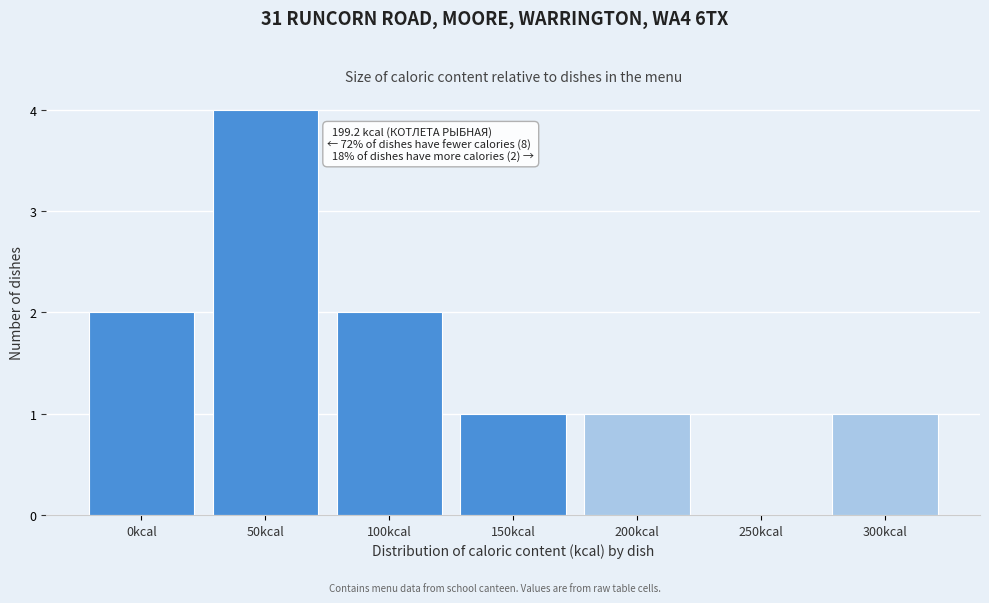

Reading left to right, extract all data points from this chart.

0kcal=2	50kcal=4	100kcal=2	150kcal=1	200kcal=1	250kcal=0	300kcal=1